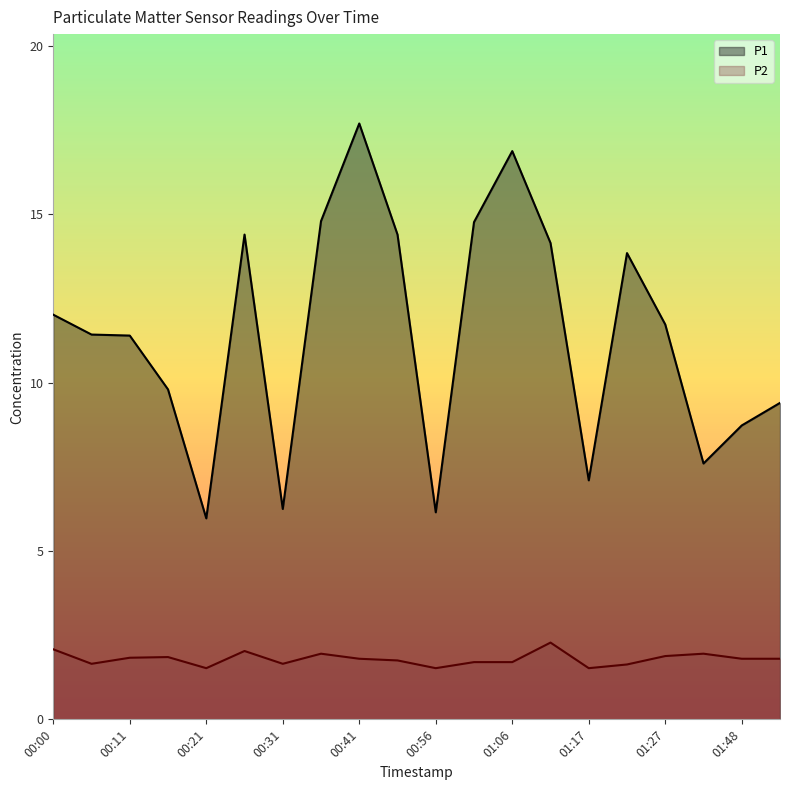

Does the chart have visible grid lines?

No